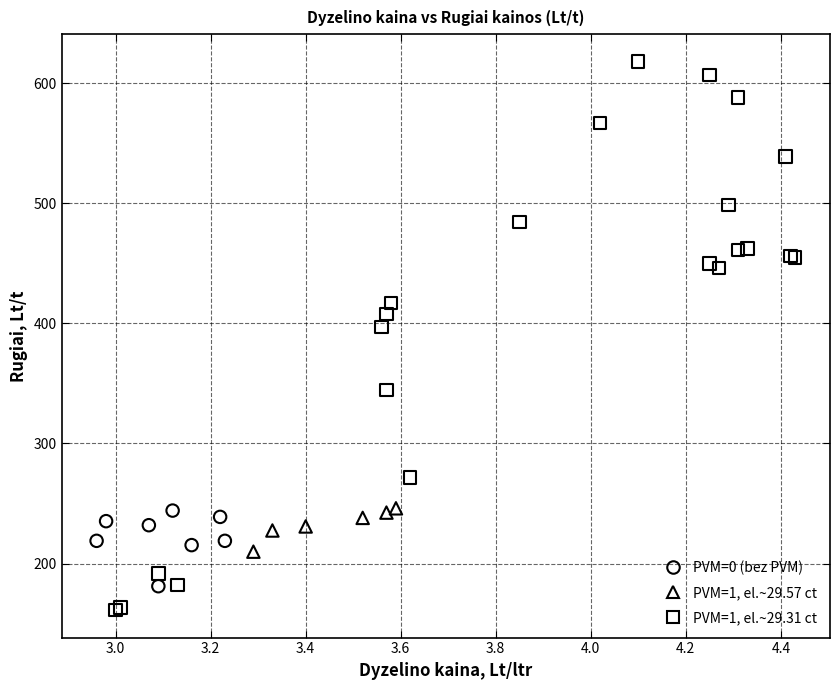

Which series reaches the minimum Y coordinate?

PVM=1, el.~29.31 ct